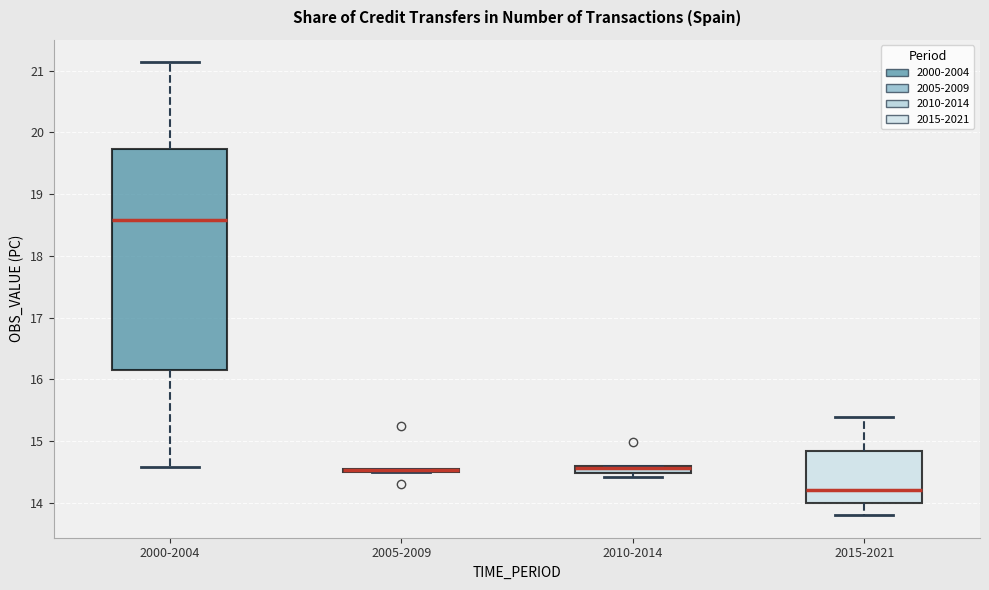

Where is the lower edge of the box for 2010-2014 on the y-axis? The values are not printed on the chart, so give them approximately, as read against the axis.

14.5